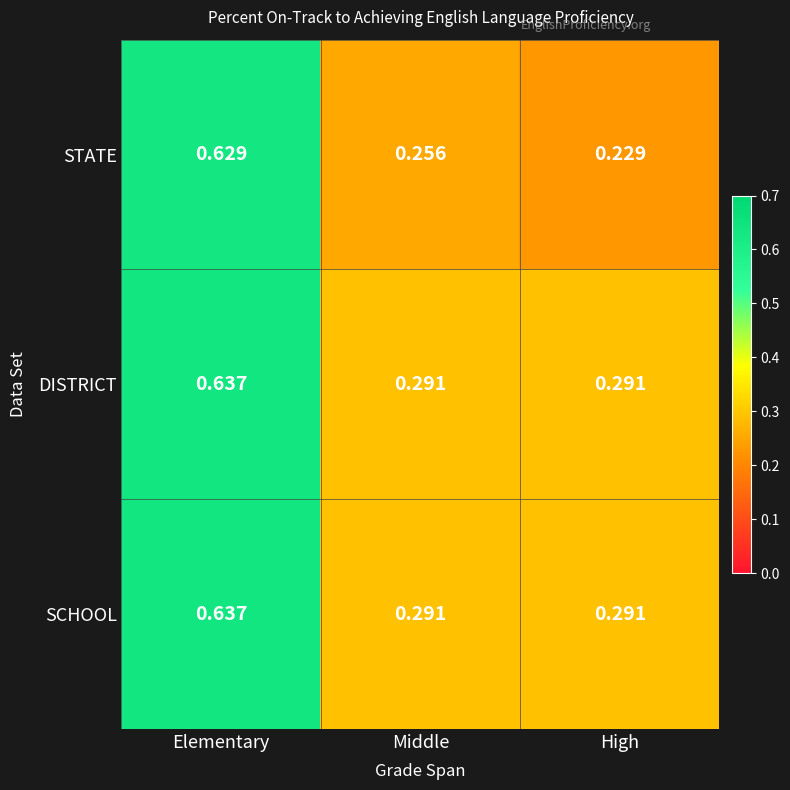

Between Elementary and Middle, which series saw the biggest shift?

STATE